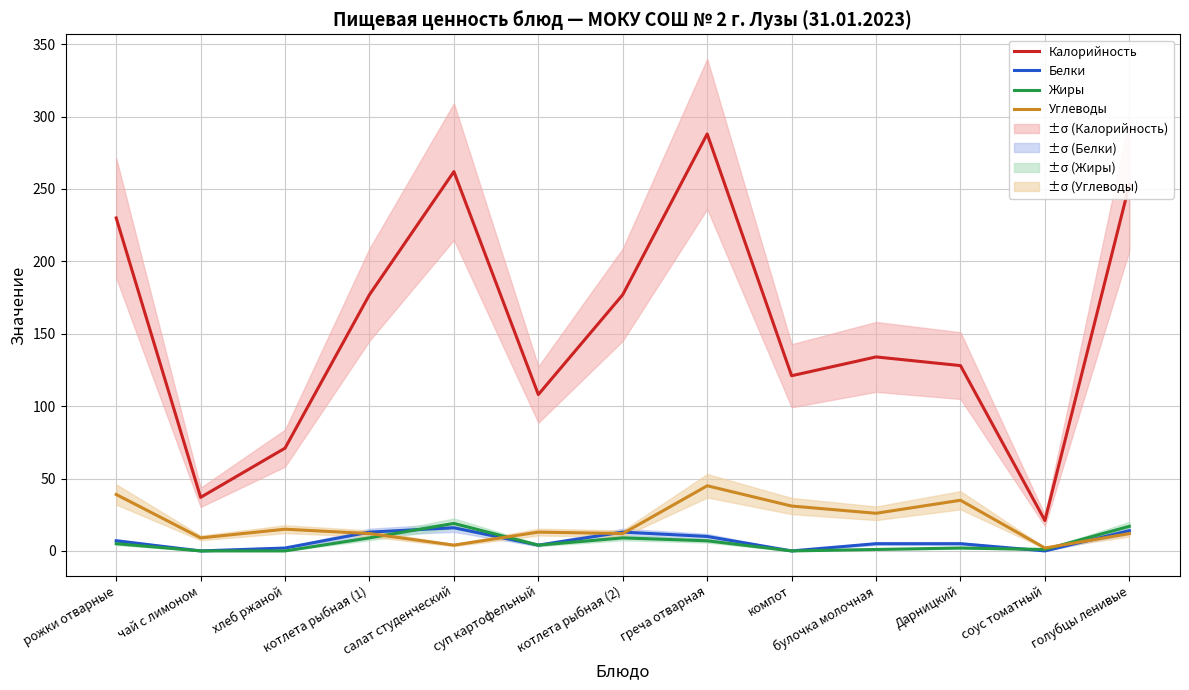

How many values in the Жиры series are below 4?

6